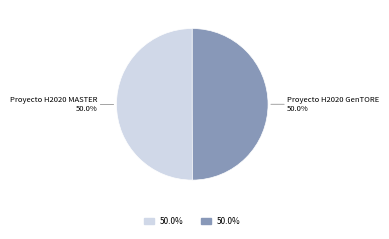

To the nearest percent, what percentage of the pie is Proyecto H2020 GenTORE?

50%